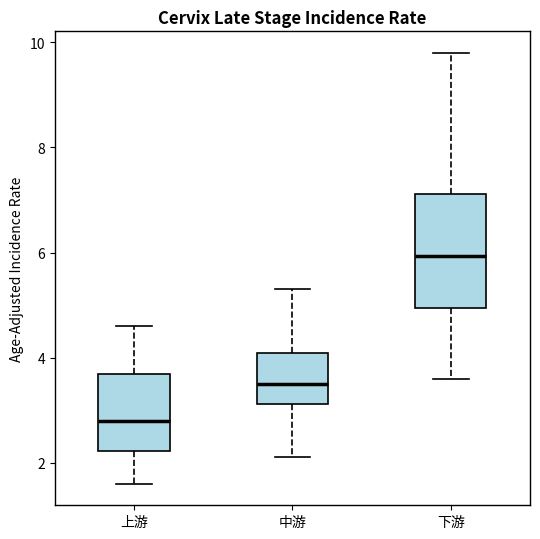

Which box has the highest median line?

下游